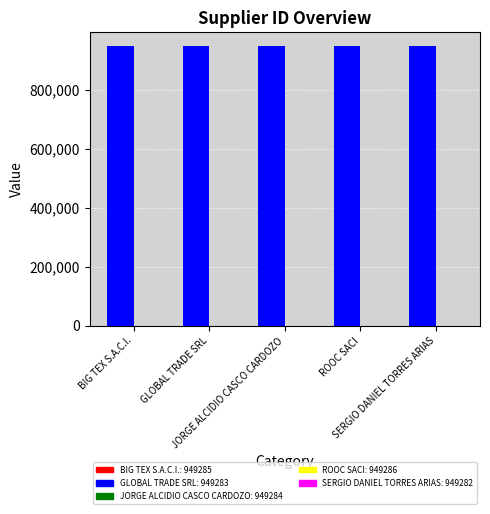

What is the value of the 5th bar from the left?

949282